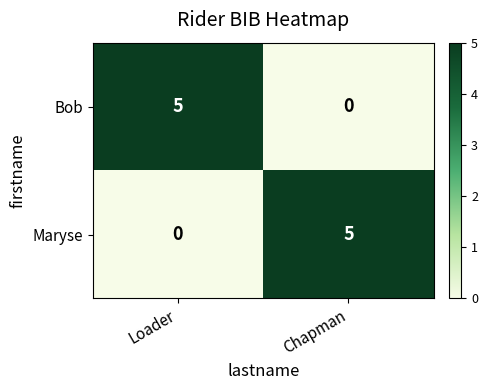

Count the number of data series in this chart.

2